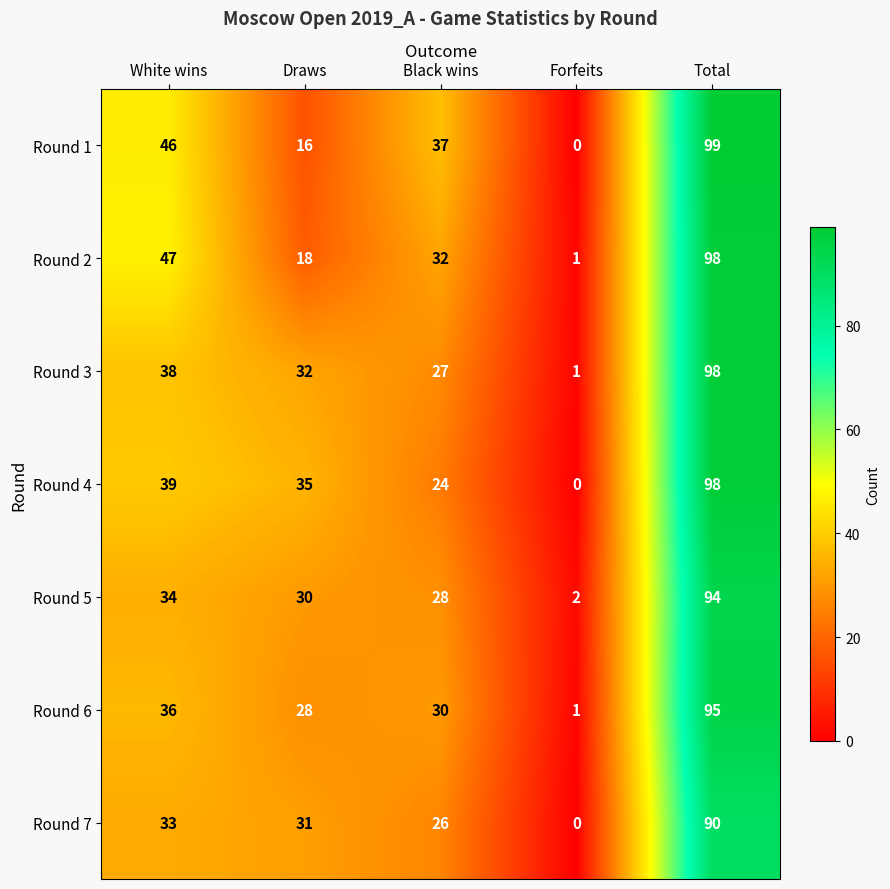

At which category is the sum across all series the highest?

Total